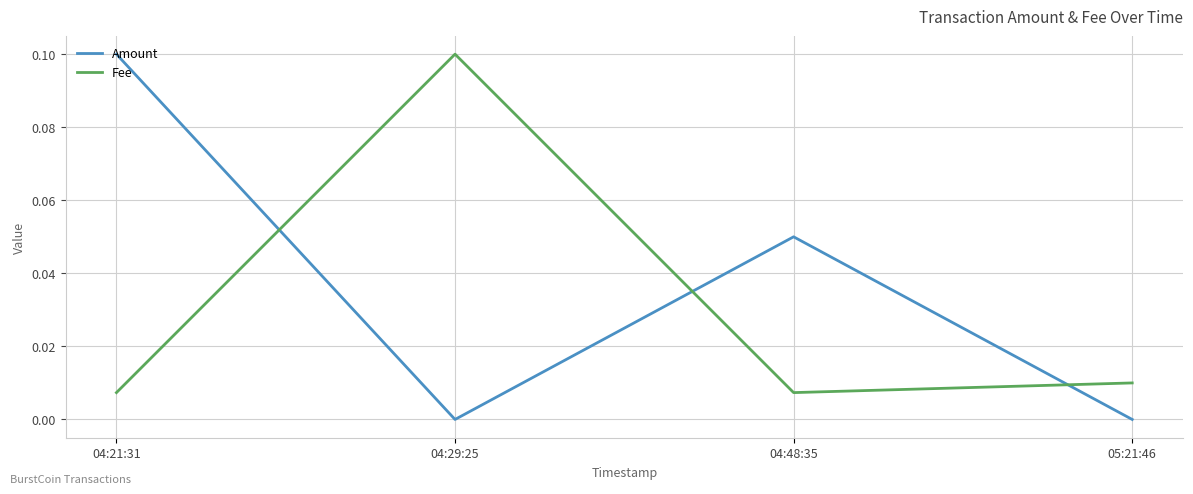

At which category is the sum across all series the highest?

04:21:31